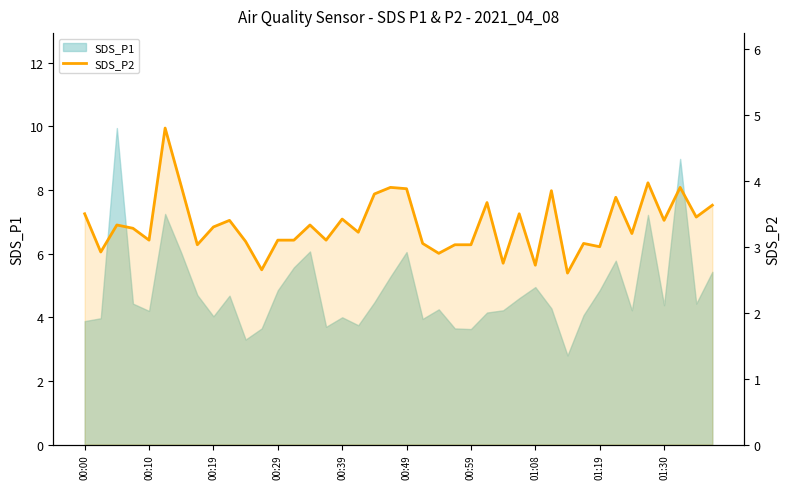

At which category does the chart reach its minimum across all series?

30